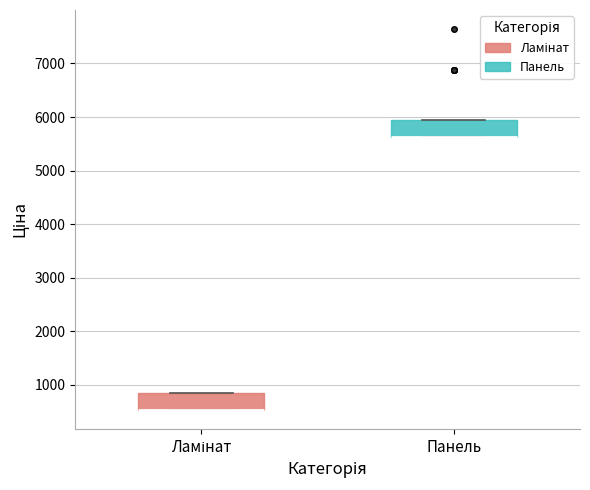

Reading left to right, transcribe this box plot: for each box, give where its median line is, the range the box spans, and where its two whiskers end, as read against the y-axis. The values are not printed on the chart, so give them approximately, as read against the axis.

Ламінат: median 500 (drawn on the box's lower edge), box 500 to 800, whiskers 500 to 800
Панель: median 5600 (drawn on the box's lower edge), box 5600 to 5900, whiskers 5600 to 5900